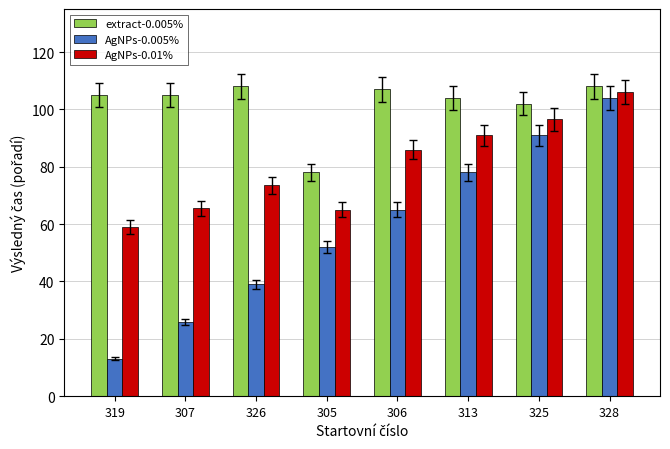

What is the spread (max minus min) of values at 306?

42.0